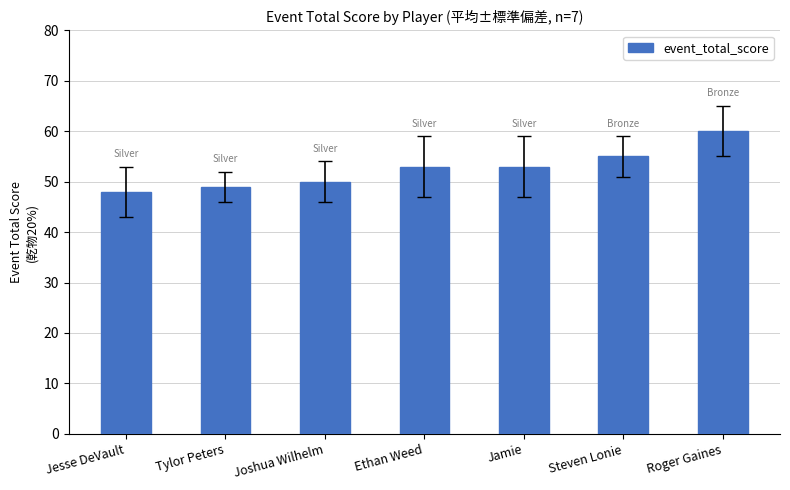

What position from the right is Tylor Peters?

6